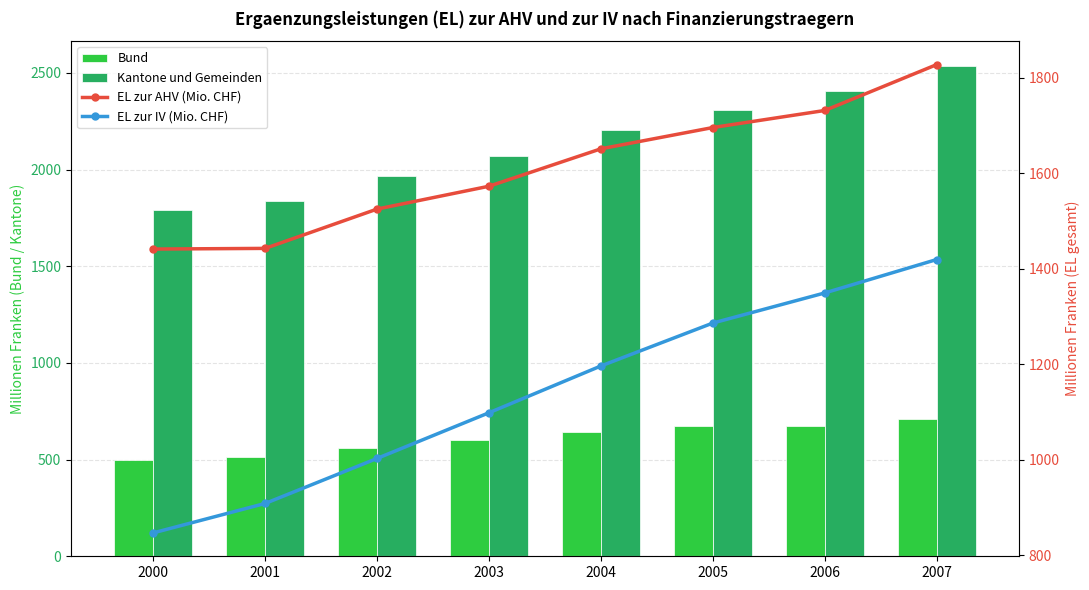

What is the maximum value shown in the chart?

2536.7